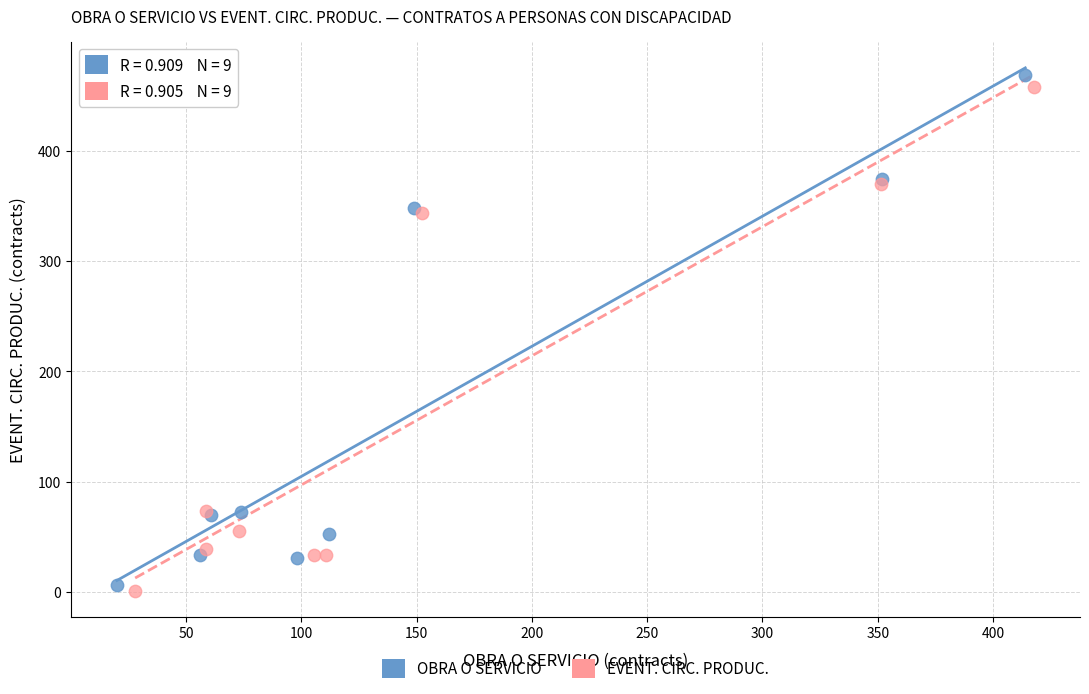

Which series has the widest spread of Y values?

OBRA O SERVICIO